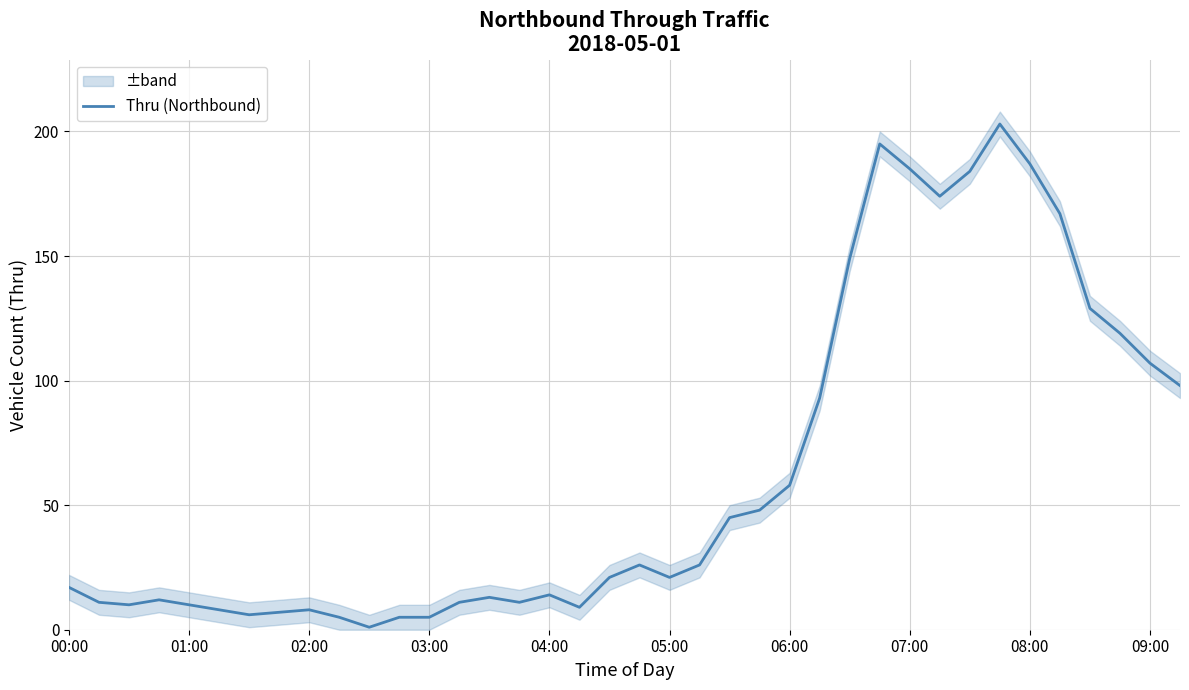

How many data points are less than 21?

18